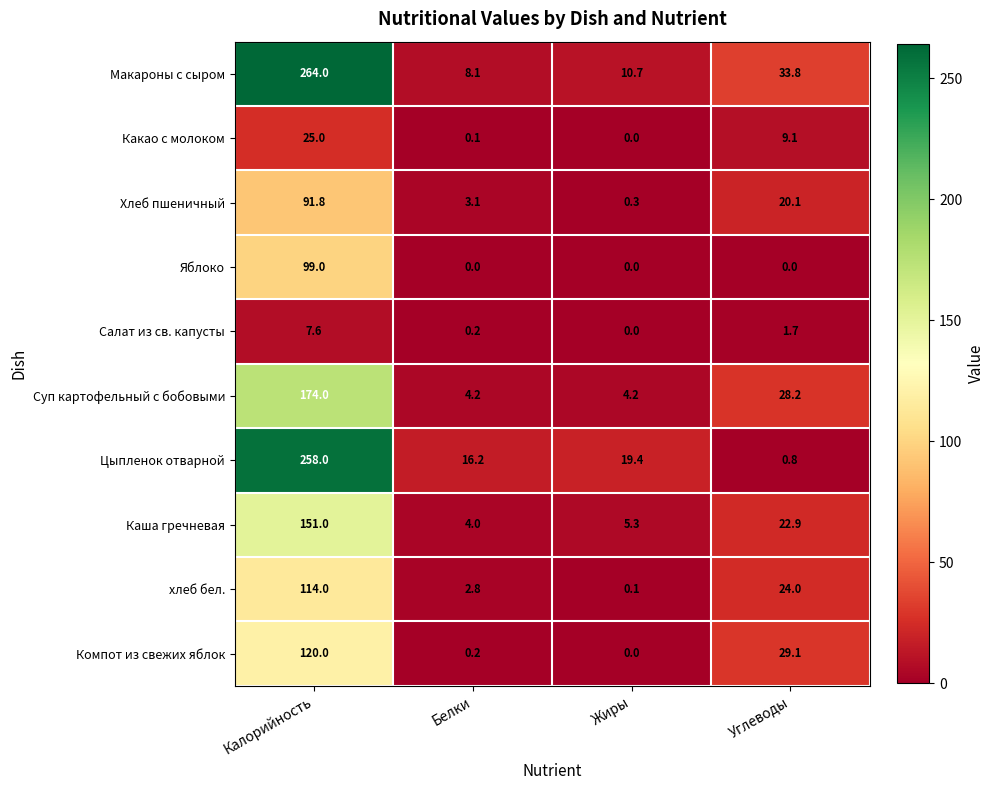

What is the difference between the Яблоко values at Калорийность and Углеводы?

99.0